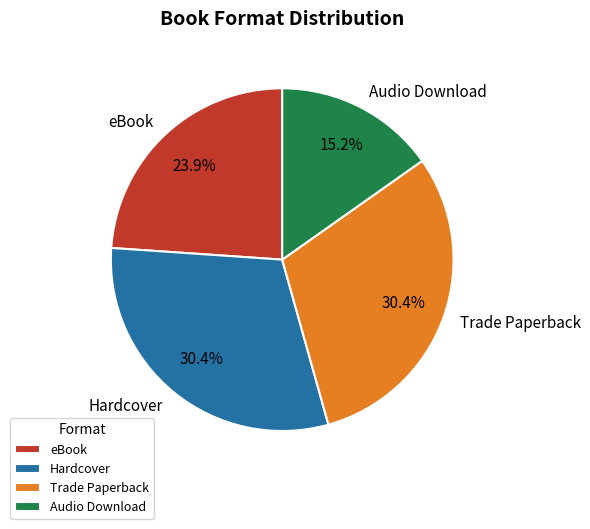

To the nearest percent, what portion does Audio Download represent?

15%